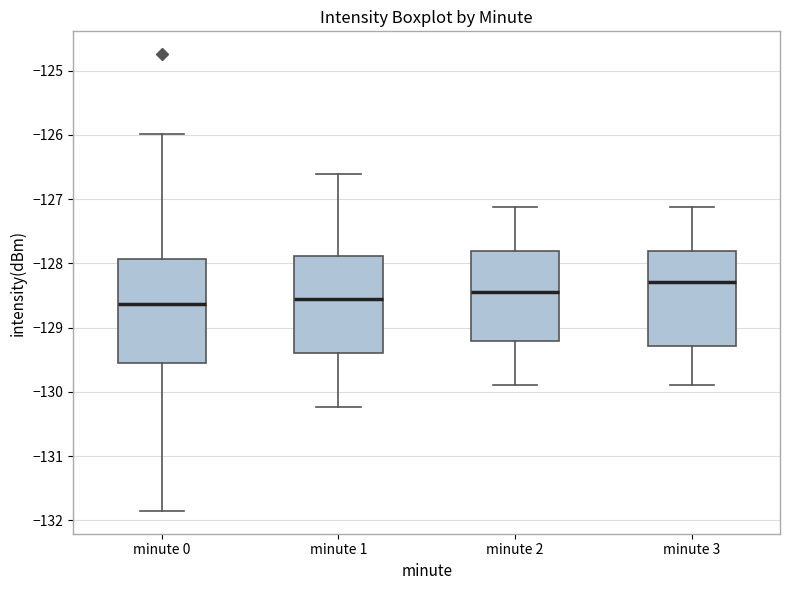

Where does the median line of the box for minute 3 sit on the y-axis? The values are not printed on the chart, so give them approximately, as read against the axis.

-128.3